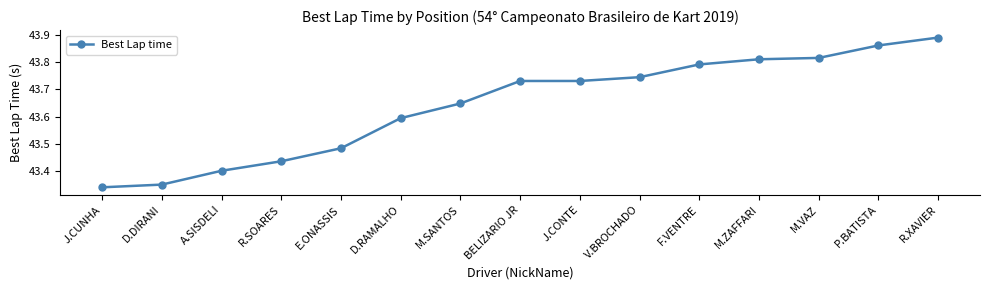

Which label corresponds to the largest value in the chart?

R.XAVIER